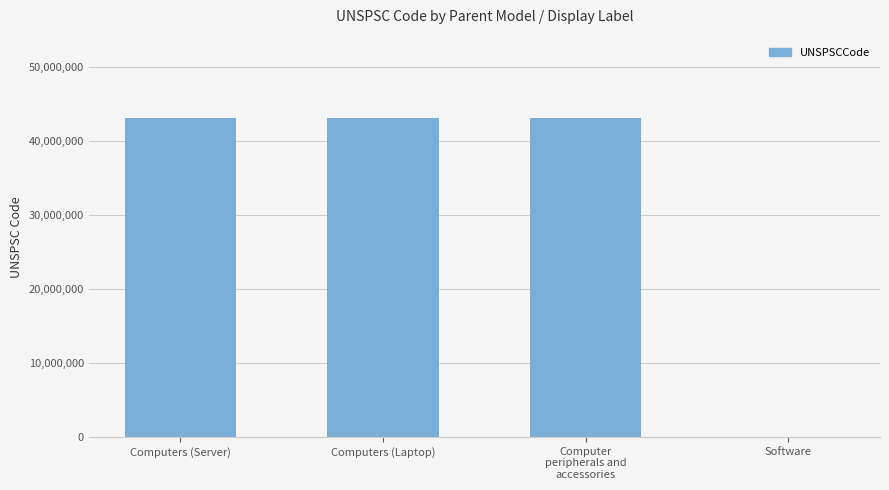

What is the average value?

32408777